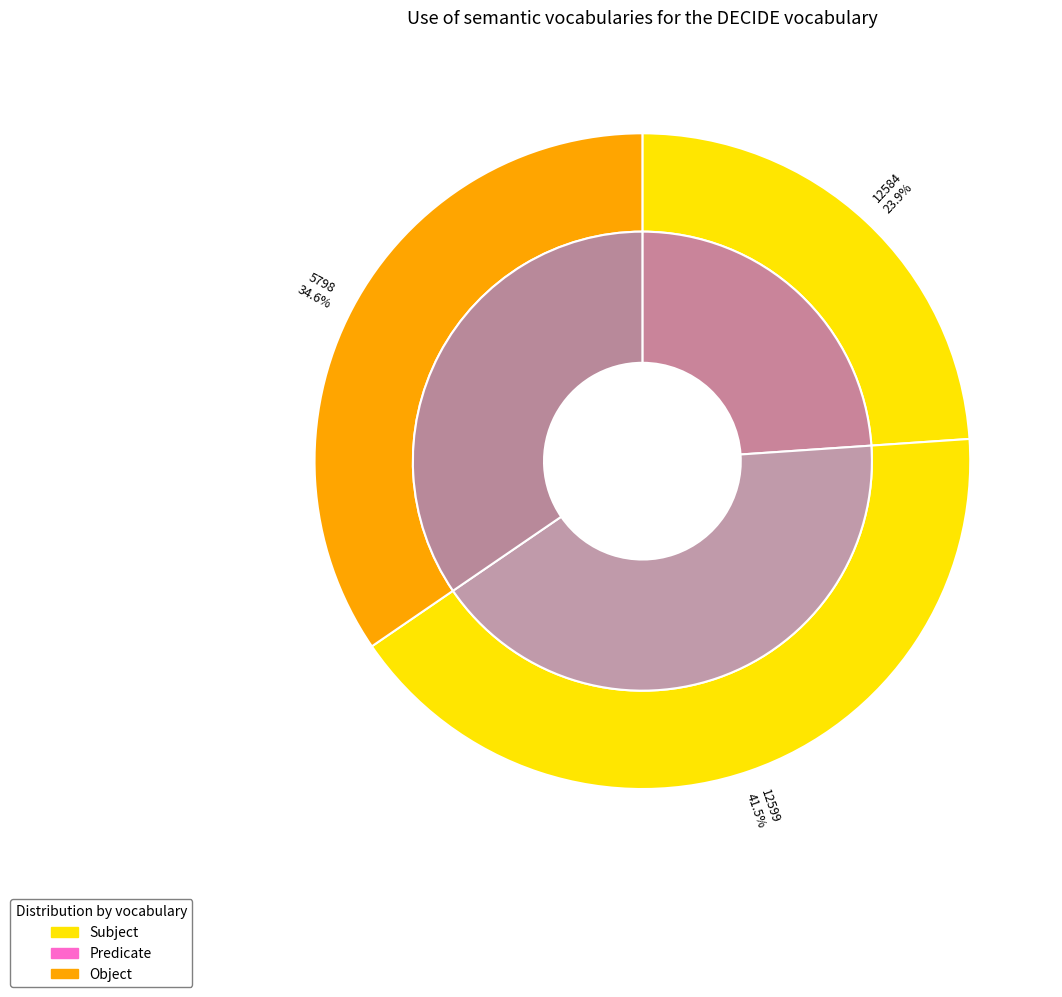

Rank the categories by value from lowest to highest.

12584, 5798, 12599